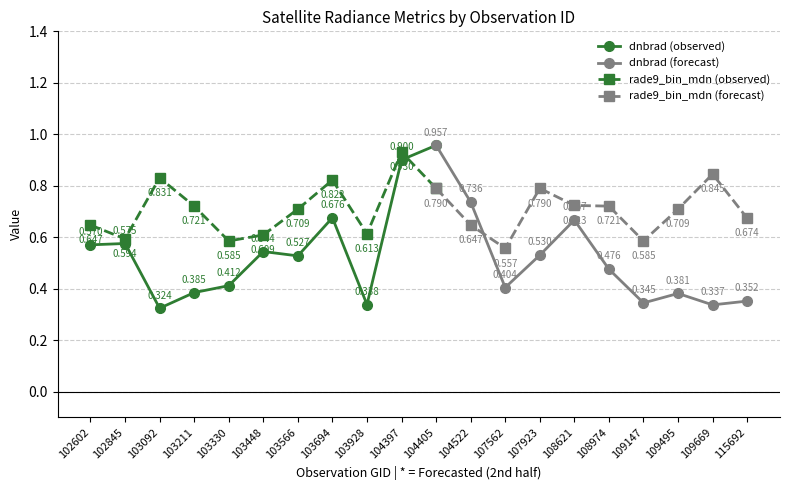

True or false: rade9_bin_mdn (observed) and dnbrad (observed) intersect in this chart.

True